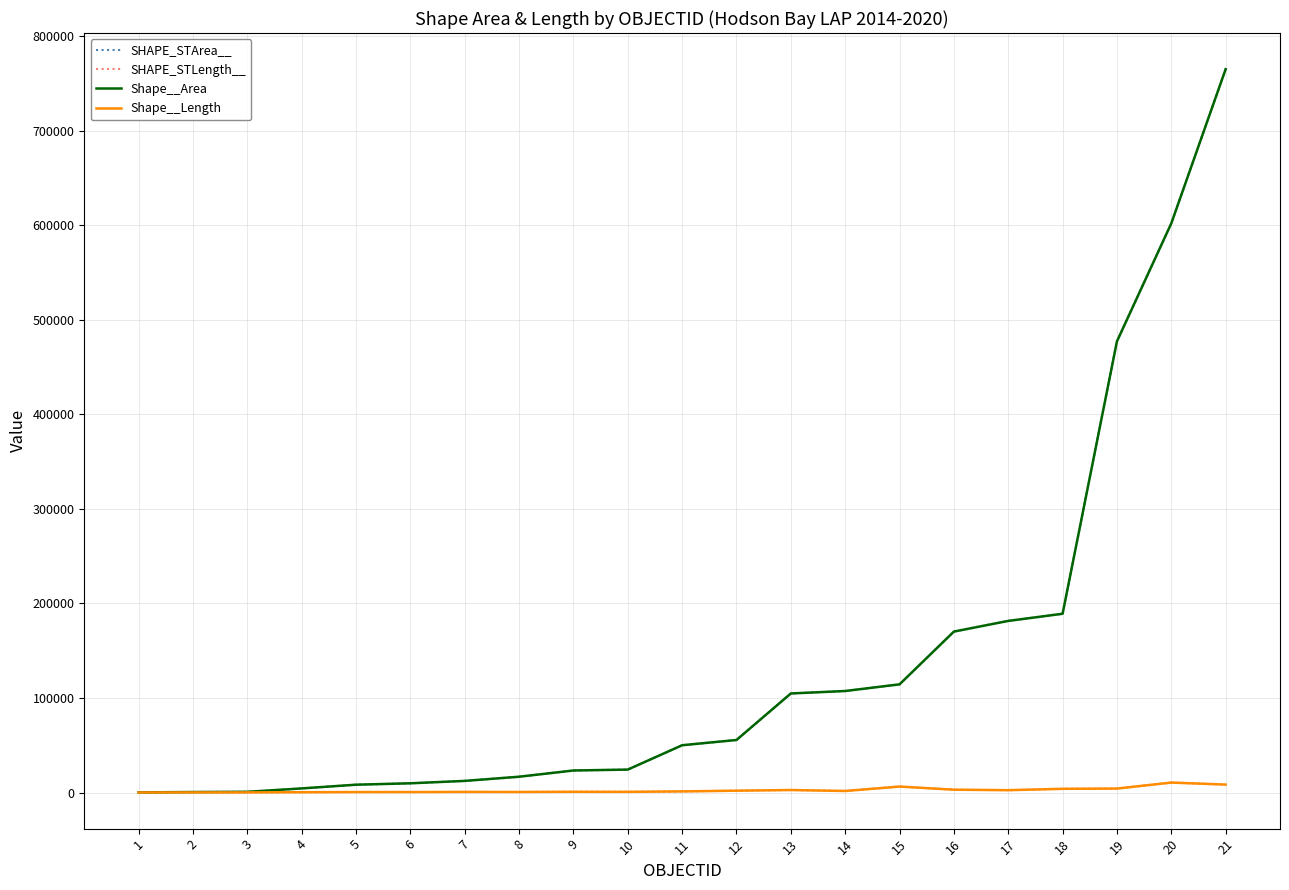

The value of SHAPE_STArea__ at 17 is 181567.4. True or false?

True